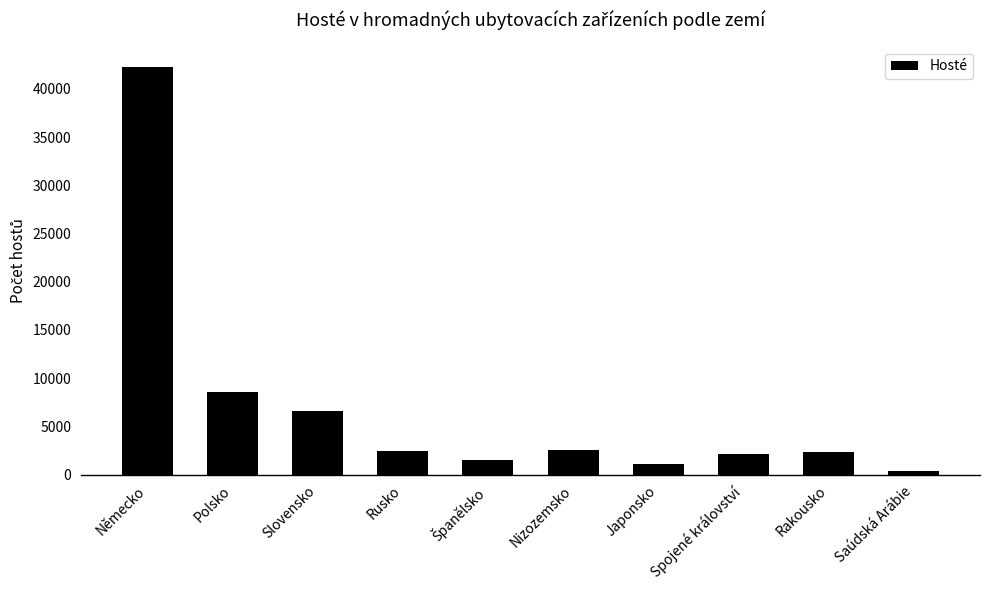

What is the maximum value shown in the chart?

42247